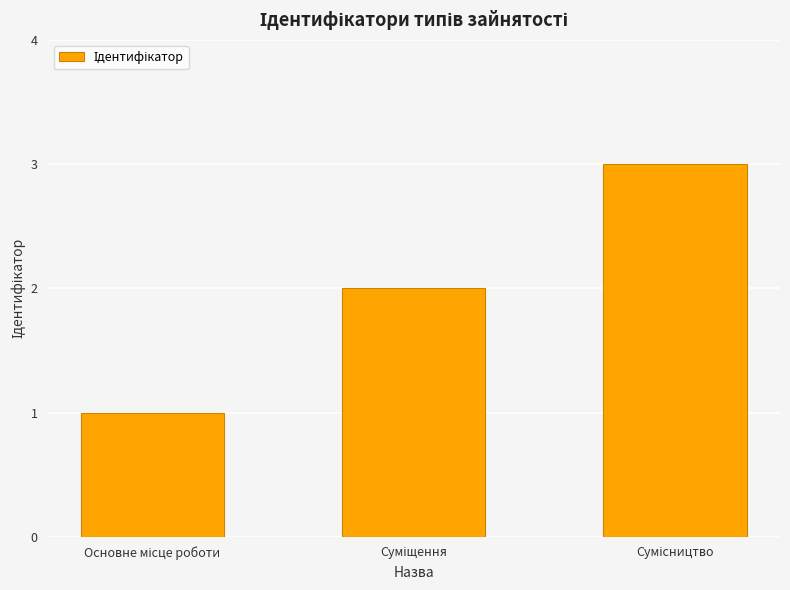

What is the value of the 2nd bar from the left?

2